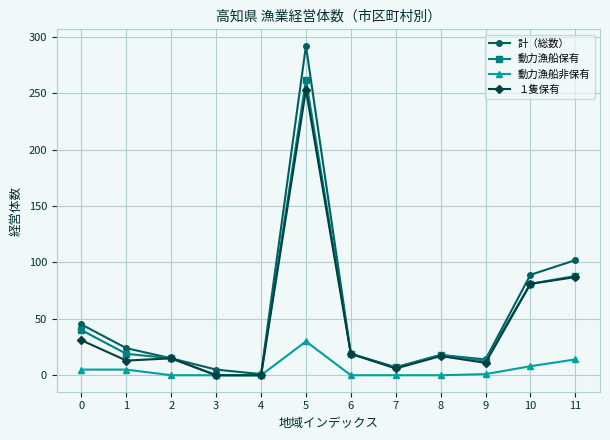

At how many categories does at least one series exceed 280?

1